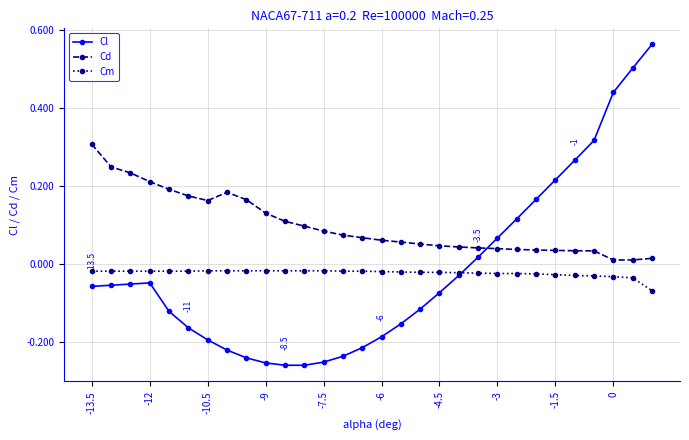

At how many categories does at least one series exceed 0?

30